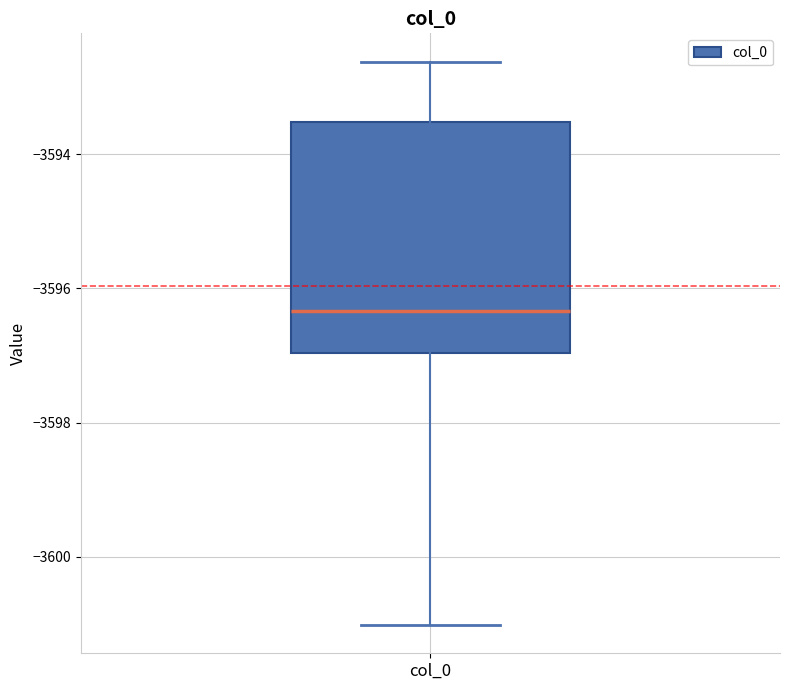

Read this box plot against the y-axis: the position of the median line, the range covered by the box, and the ends of both whiskers. The values are not printed on the chart, so give them approximately, as read against the axis.

median -3596.4, box -3597.0 to -3593.6, whiskers -3601.0 to -3592.6